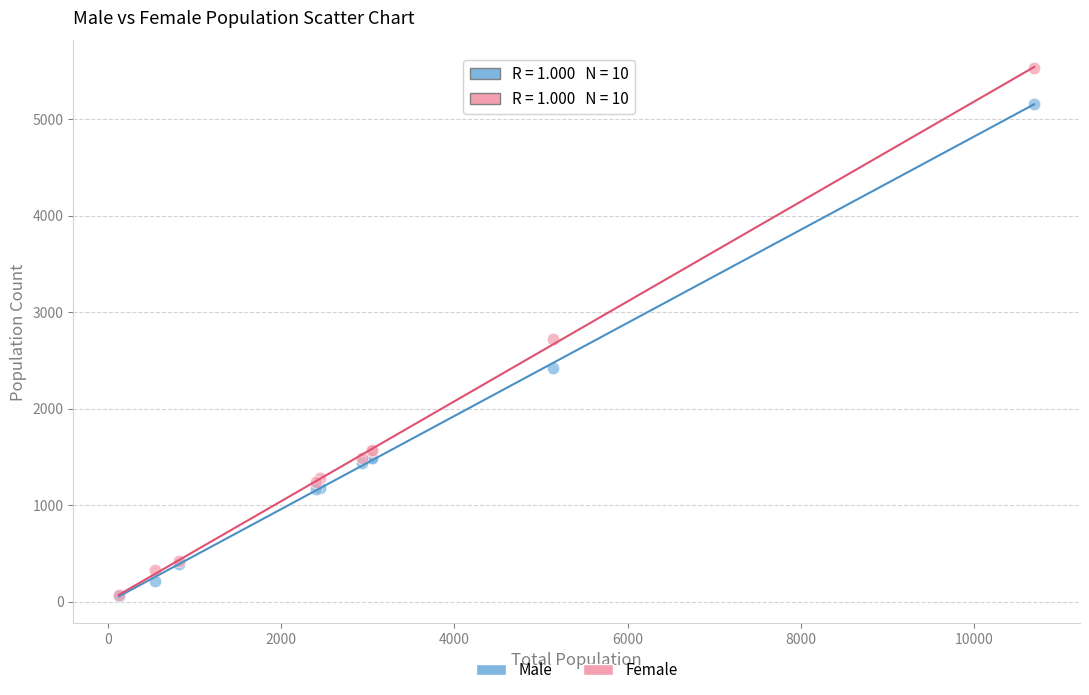

Across all series, what Y value is closest to 2796?

2727